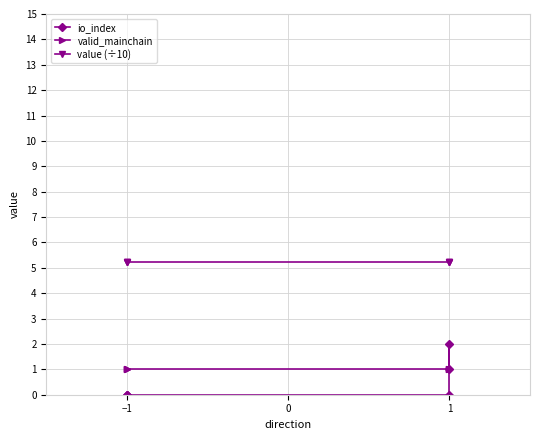

Which category has the lowest value in the io_index series?

−1